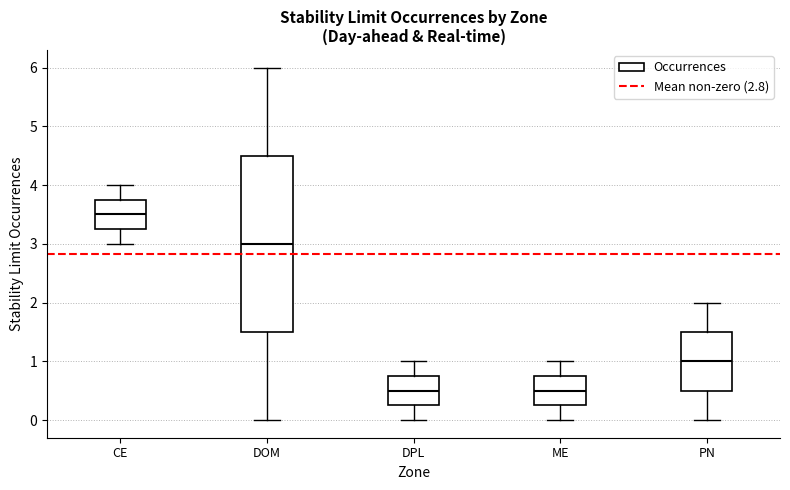

Comparing the boxes themselves (not the whiskers), which one is the tallest?

DOM